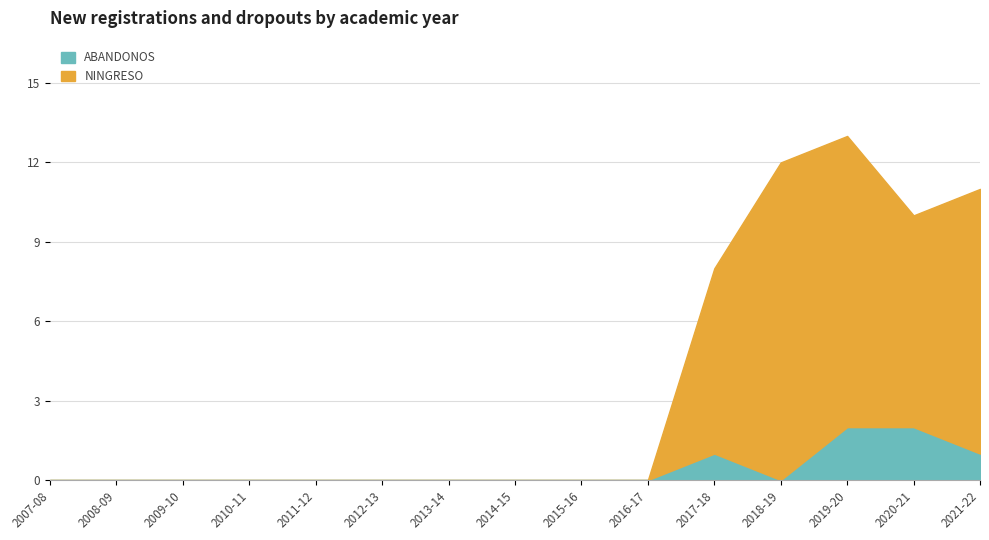

What is the difference between the second highest and second lowest values in the ABANDONOS series?

2